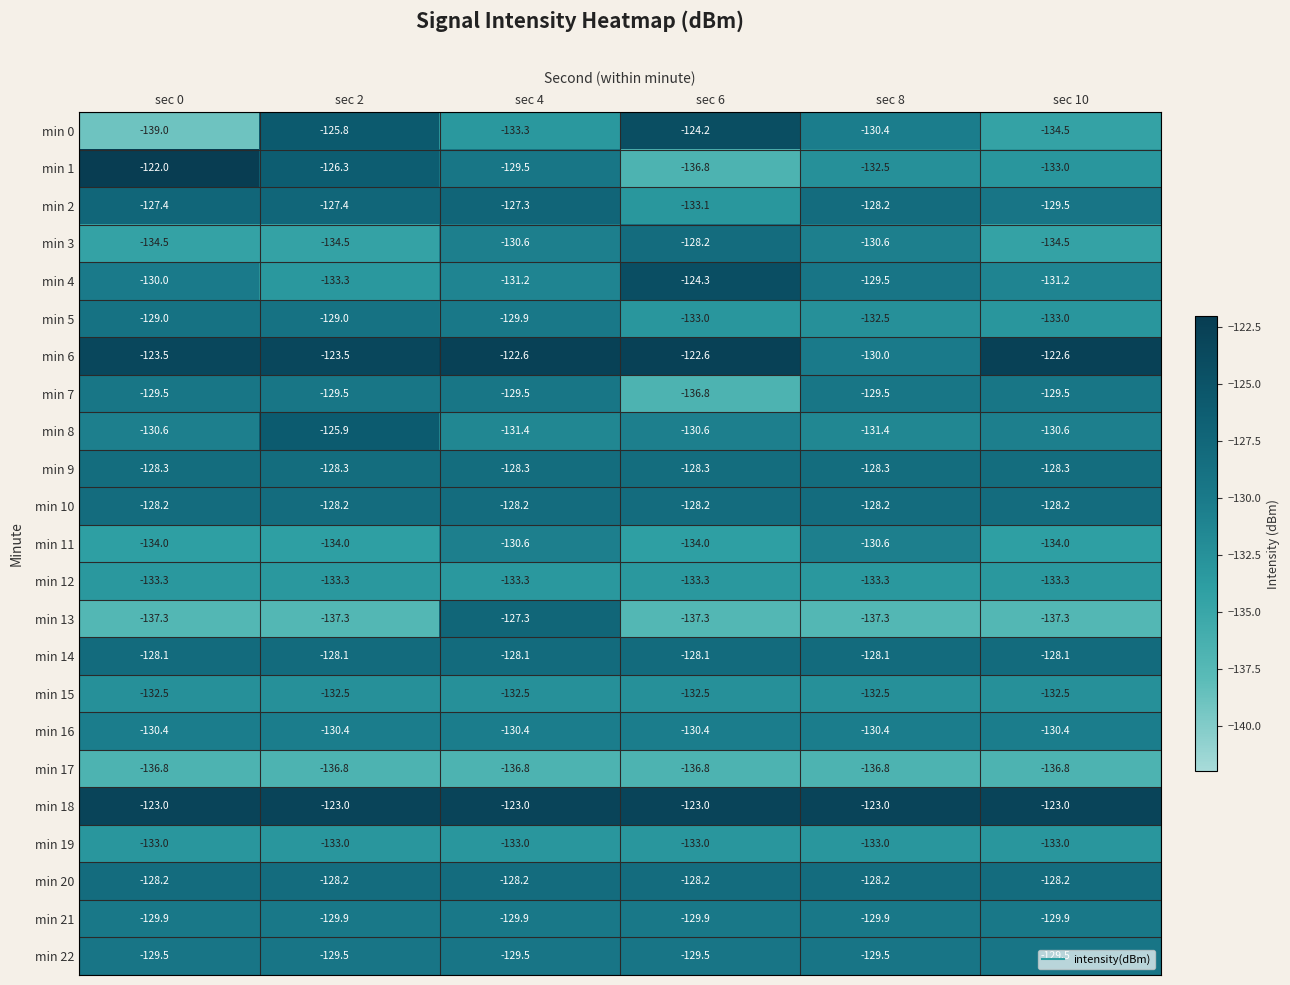

How many data points in min 13 are less than -137?

5